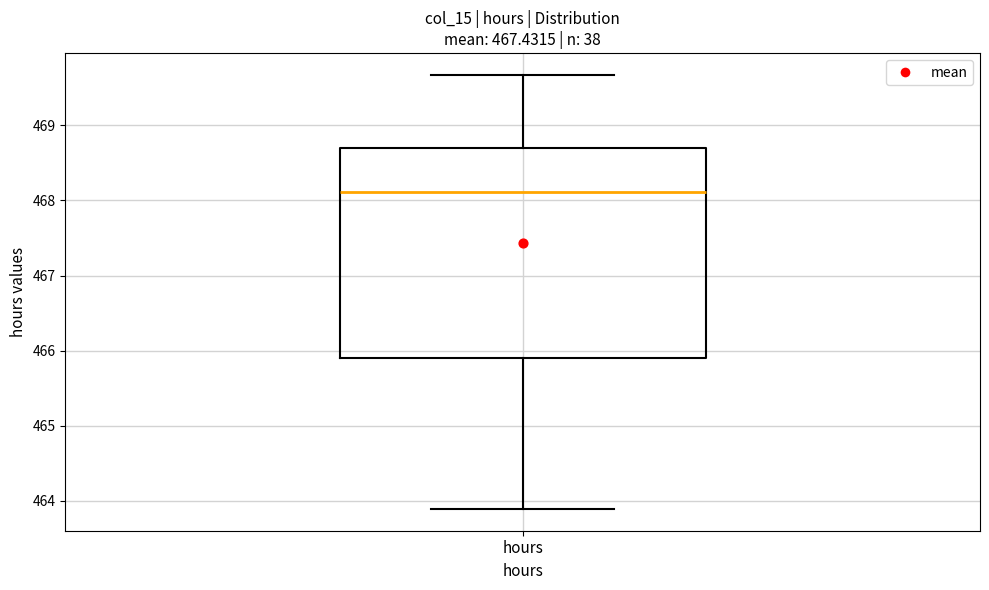

Transcribe this box plot: give where the median line is, the range the box spans, and where the two whiskers end, as read against the y-axis. The values are not printed on the chart, so give them approximately, as read against the axis.

median 468.1, box 465.9 to 468.7, whiskers 463.9 to 469.7